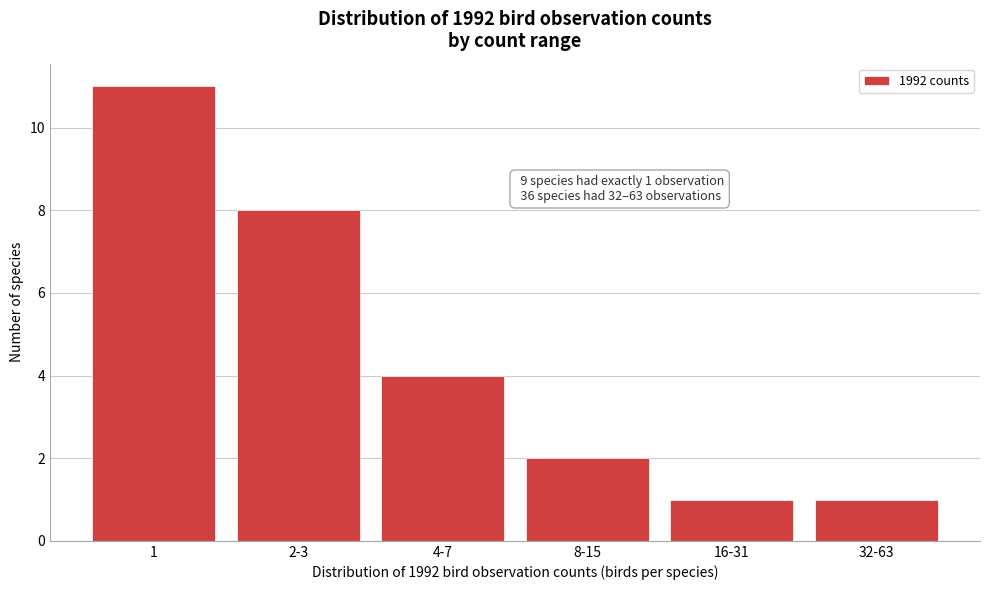

Reading left to right, transcribe all the data shown in this chart.

11	8	4	2	1	1